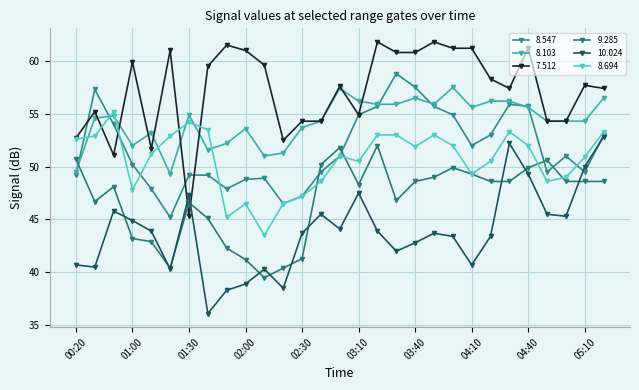

Reading right to left, extract all data points from this chart.

  8.547: 53.0	49.5	51.0	49.5	55.7	55.9	53.0	52.0	54.9	55.7	57.5	58.8	55.7	54.9	51.0	49.5	47.2	46.5	48.9	48.8	47.9	49.2	49.2	45.2	47.9	50.2	54.0	57.3	49.2
  8.103: 56.5	54.3	54.3	54.3	55.6	56.2	56.2	55.6	57.5	55.9	56.5	55.9	55.9	56.2	57.4	54.3	53.7	51.3	51.0	53.6	52.2	51.6	54.9	49.3	53.2	52.0	54.8	54.6	49.5
  7.512: 57.4	57.7	54.3	54.3	61.2	57.4	58.3	61.2	61.2	61.8	60.8	60.8	61.8	54.9	57.6	54.3	54.3	52.5	59.6	61.0	61.5	59.5	45.3	61.0	51.7	59.9	51.1	55.2	52.7
  9.285: 48.6	48.6	48.6	50.6	49.9	48.6	48.6	49.3	49.9	49.0	48.6	46.8	52.0	48.3	51.8	50.2	41.3	40.4	39.5	41.2	42.3	45.1	46.6	40.4	42.9	43.2	48.1	46.7	50.7
 10.024: 52.8	50.0	45.3	45.5	49.3	52.2	43.4	40.7	43.4	43.7	42.8	42.0	43.9	47.5	44.1	45.5	43.7	38.5	40.3	38.9	38.3	36.1	47.3	40.3	43.9	44.9	45.8	40.5	40.7
  8.694: 53.3	50.9	49.0	48.6	52.0	53.3	50.5	49.3	52.0	53.0	51.9	53.0	53.0	50.5	51.0	48.6	47.2	46.5	43.5	46.5	45.2	53.5	54.2	52.9	51.2	47.8	55.2	52.9	52.6